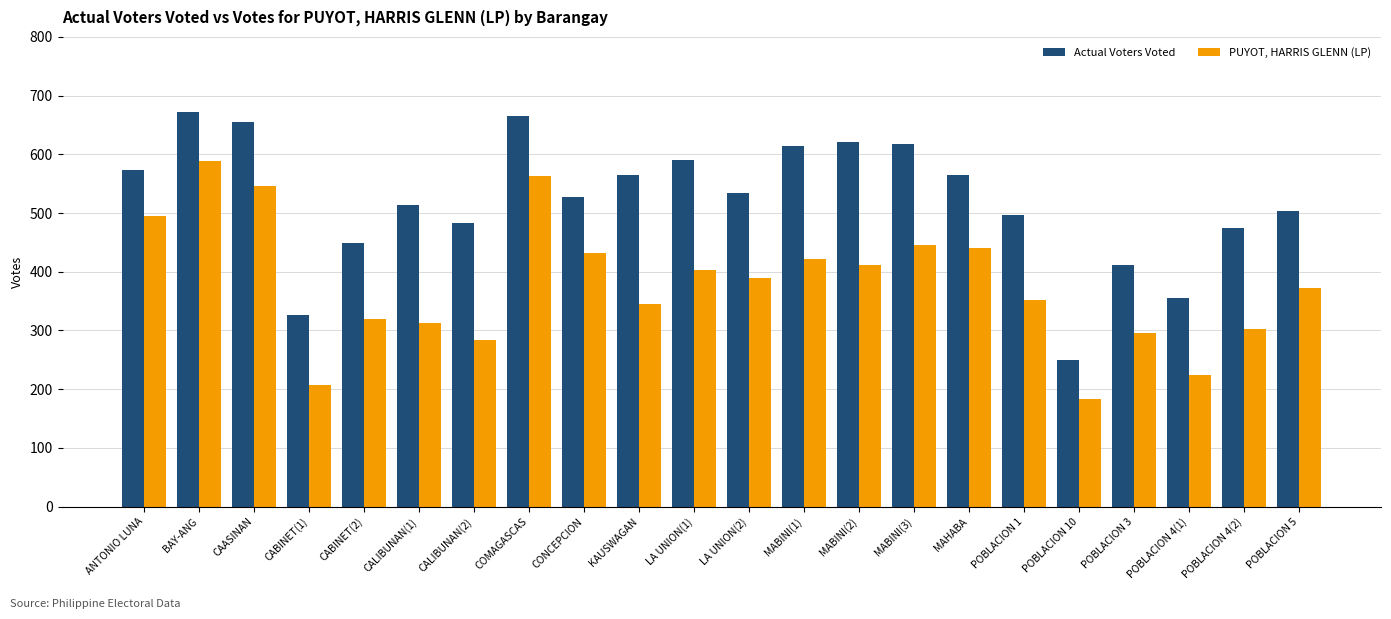

At CABINET(2), list the series in order from smallest to largest.

PUYOT, HARRIS GLENN (LP), Actual Voters Voted